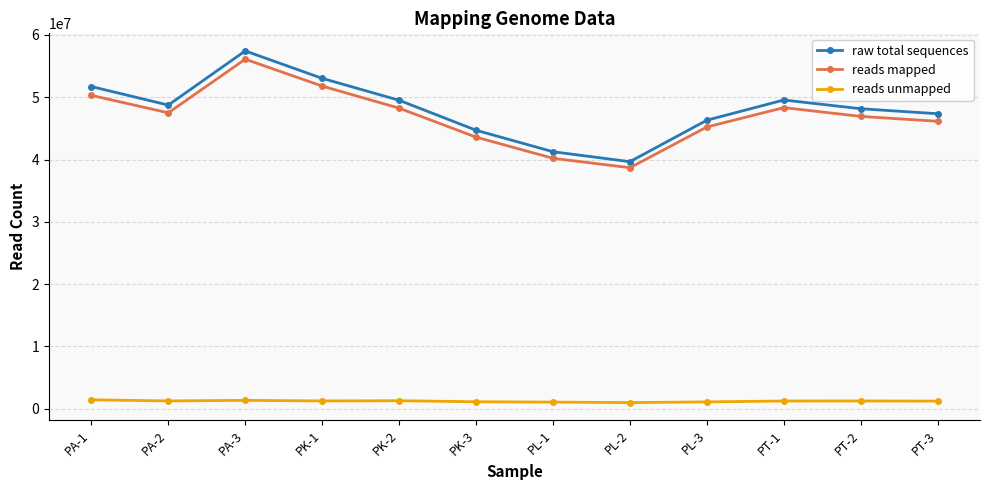

Which series has the widest spread of values?

raw total sequences